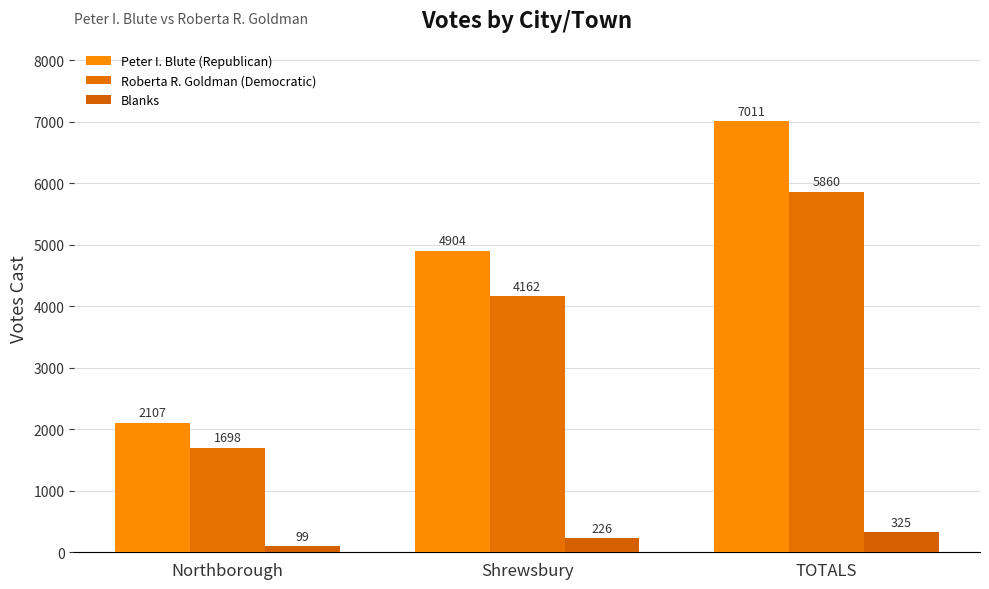

How many bars are there in total?

9